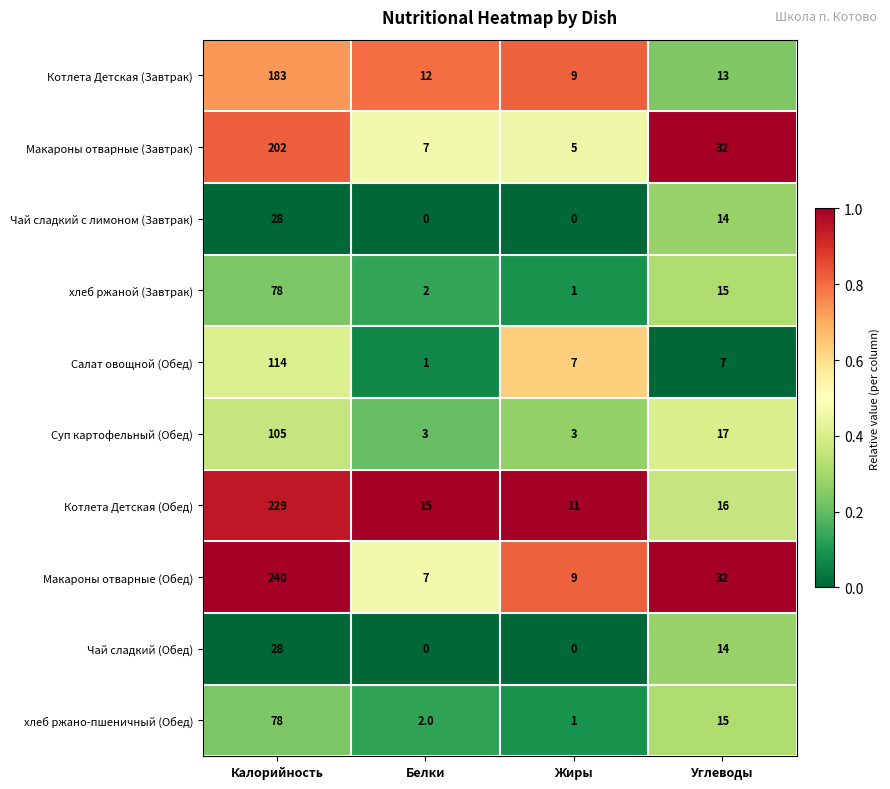

Which category has the highest value across all series?

Калорийность